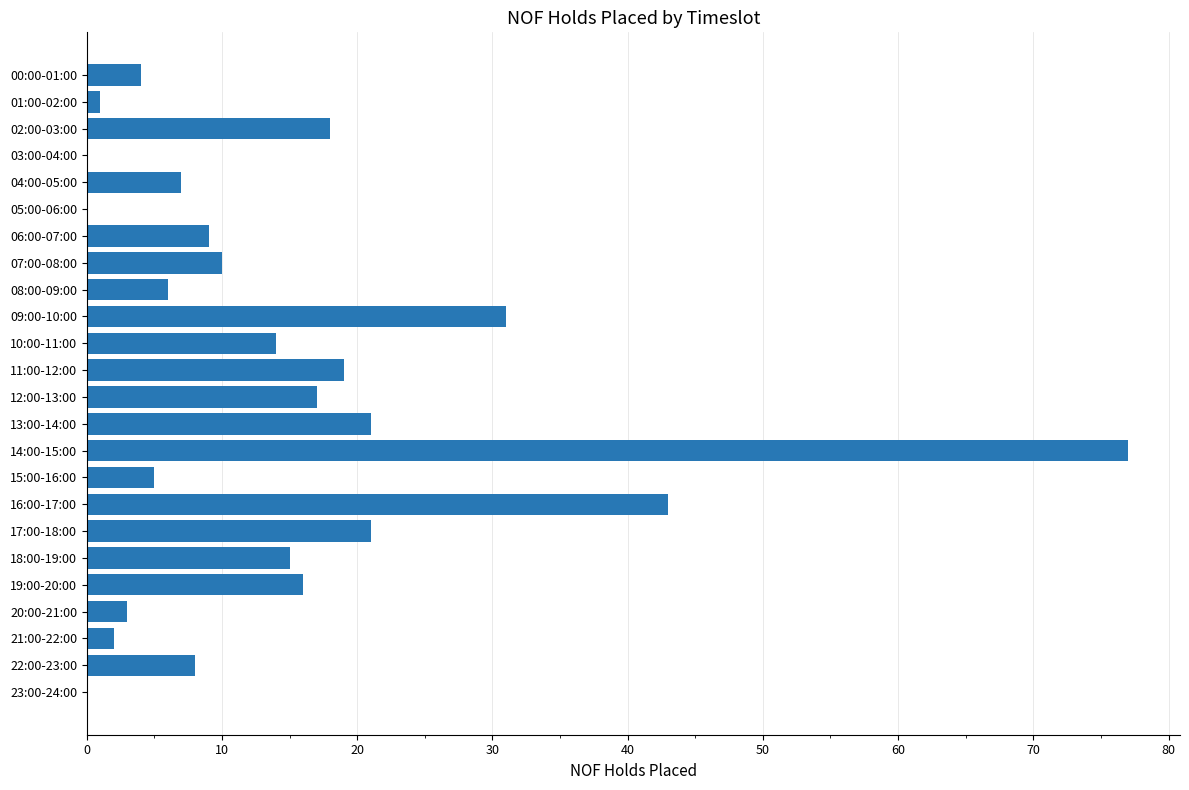

Which has a higher value, 06:00-07:00 or 08:00-09:00?

06:00-07:00